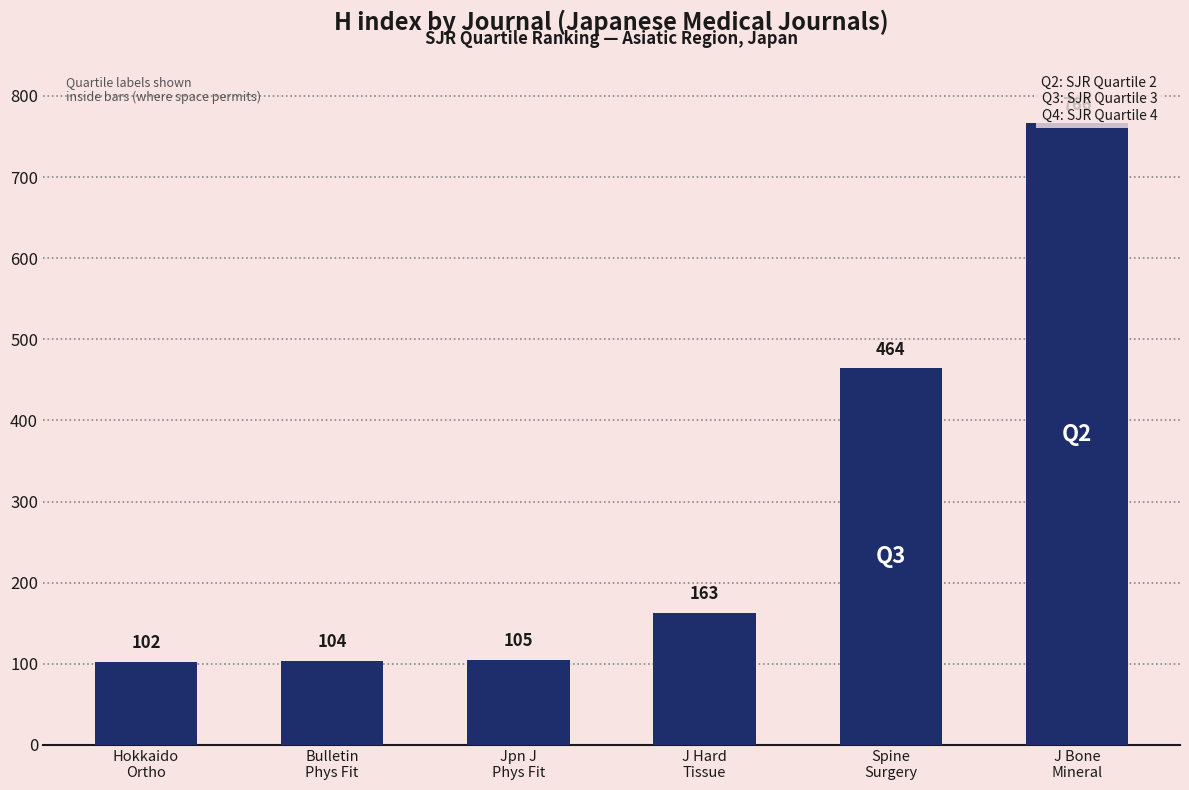

The chart shows a value of 163 at J Hard
Tissue. True or false?

True